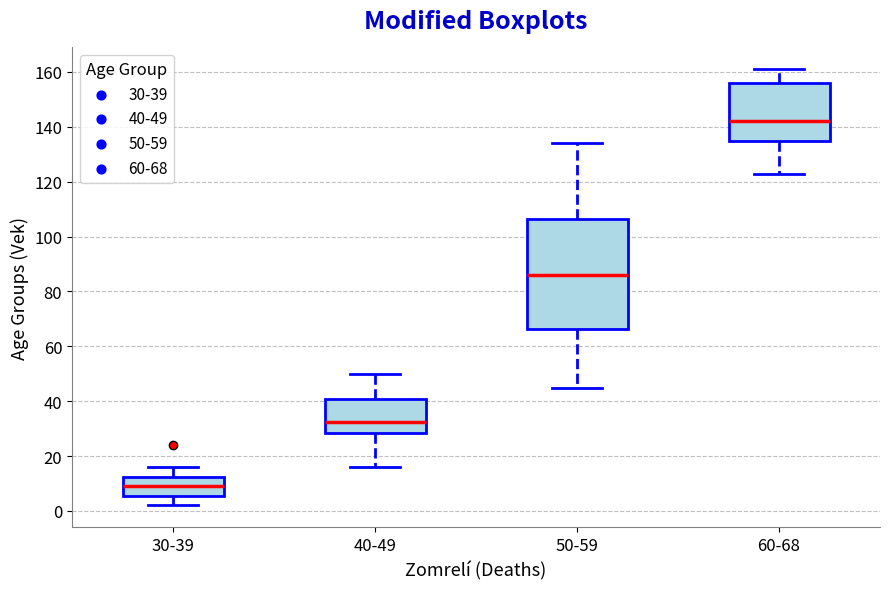

Reading left to right, read every box against the y-axis: the position of its median line, the range the box covers, and the ends of its whiskers. The values are not printed on the chart, so give them approximately, as read against the axis.

30-39: median 10, box 6 to 12, whiskers 2 to 16
40-49: median 32, box 28 to 40, whiskers 16 to 50
50-59: median 86, box 66 to 106, whiskers 46 to 134
60-68: median 142, box 136 to 156, whiskers 124 to 162